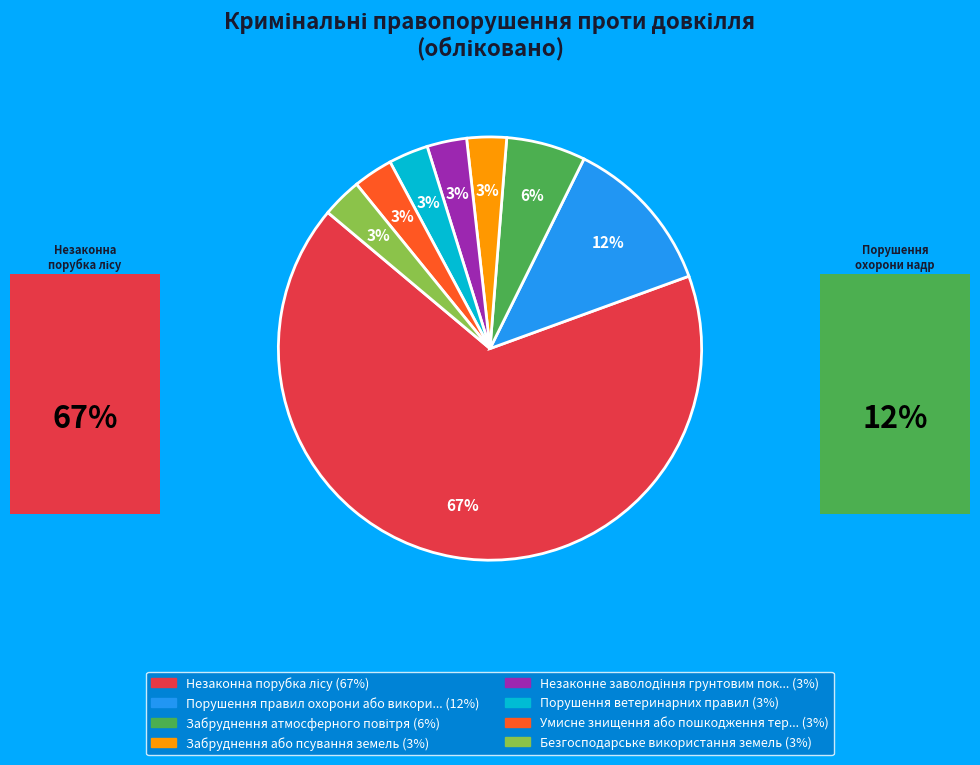

To the nearest percent, what is the average slice percentage?

12%